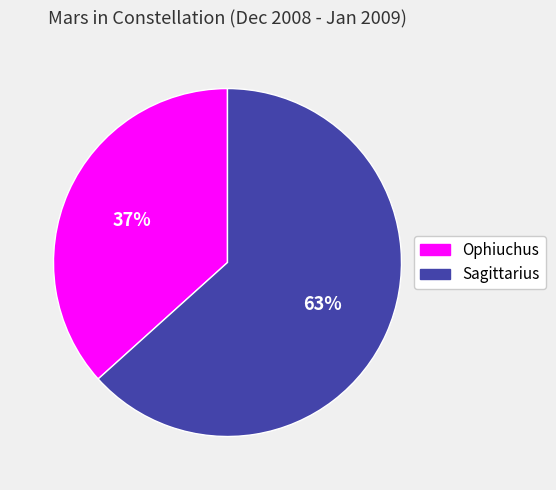

Do Ophiuchus and Sagittarius together represent more than half of the pie?

Yes